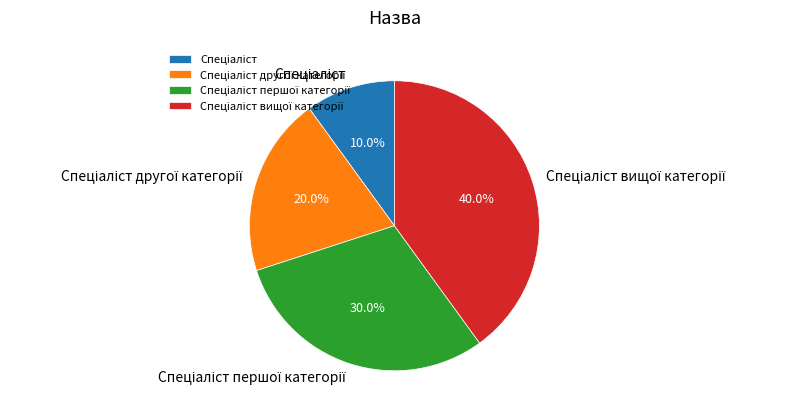

Does any single category account for the majority?

No